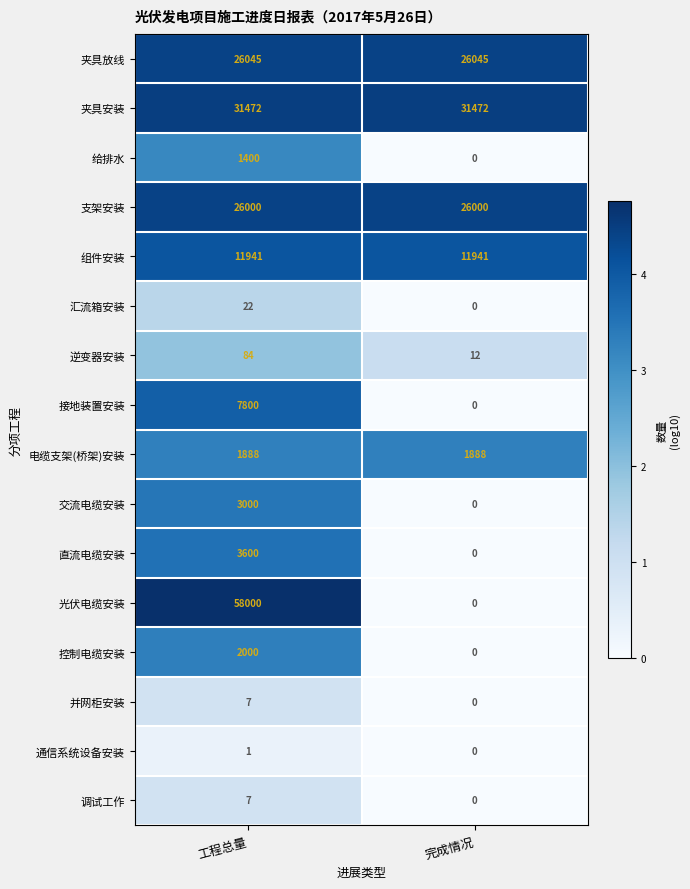

What is the maximum value for 逆变器安装?

84